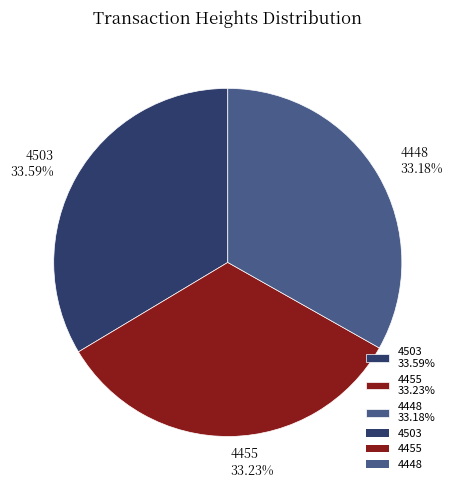

Approximately how many times larger is the value at 4448 33.18% compared to 4455 33.23%?

1.0